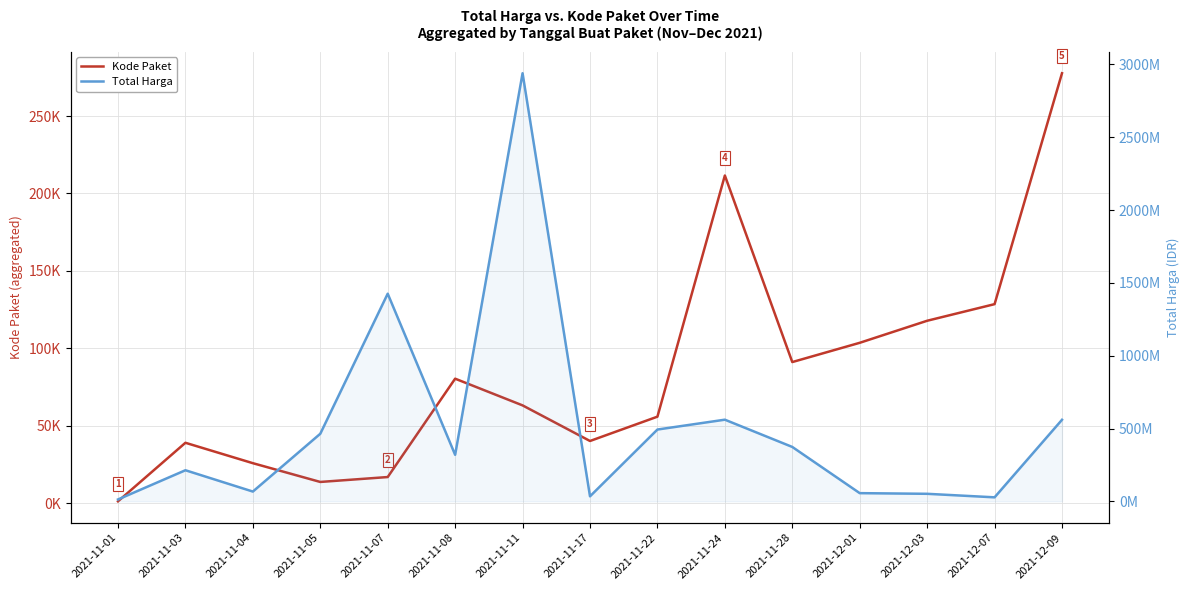

What is the sum of the Kode Paket values at 2021-12-03 and 2021-12-09?

395476